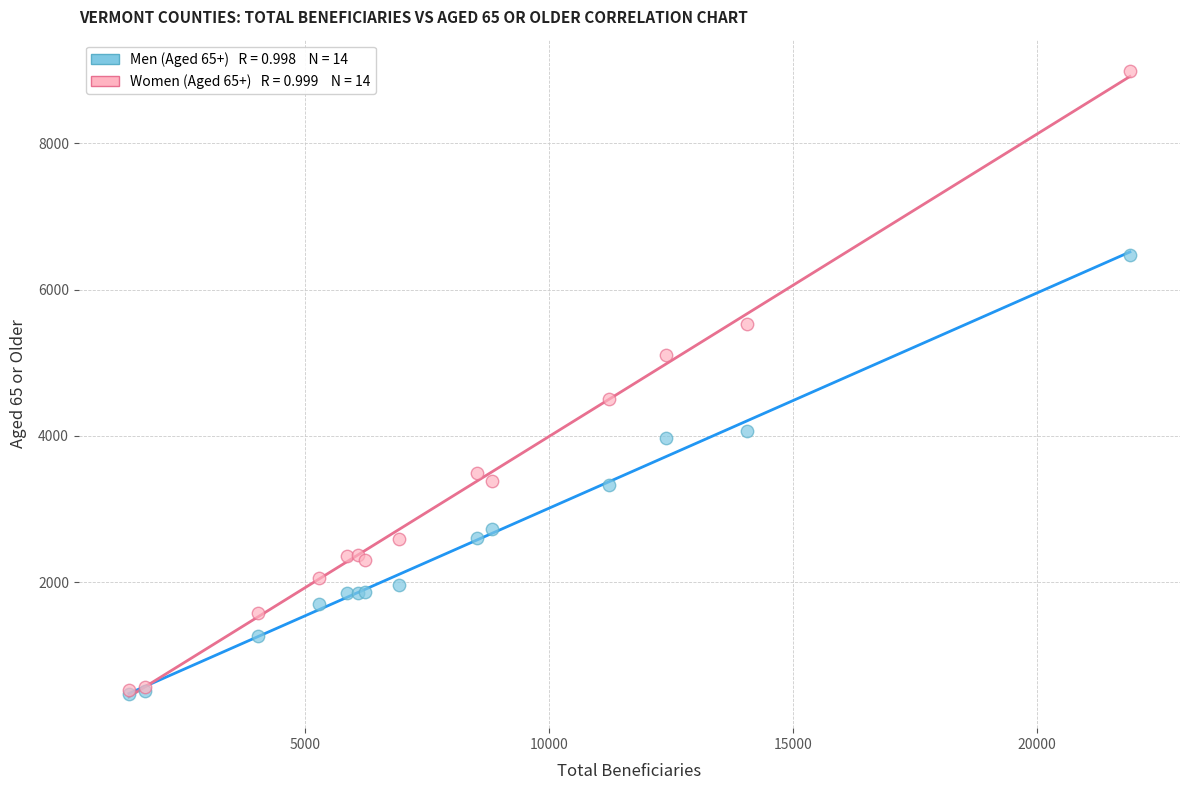

Across all series, what Y value is closest to 4727?

4500